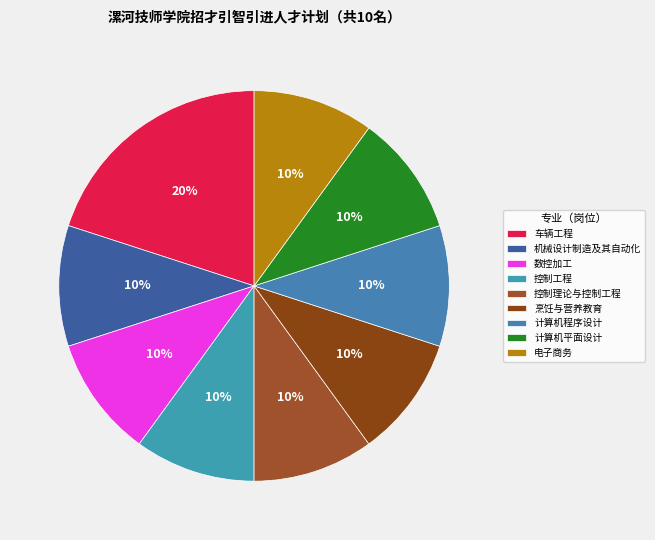

True or false: 数控加工 accounts for 5% of the total.

False